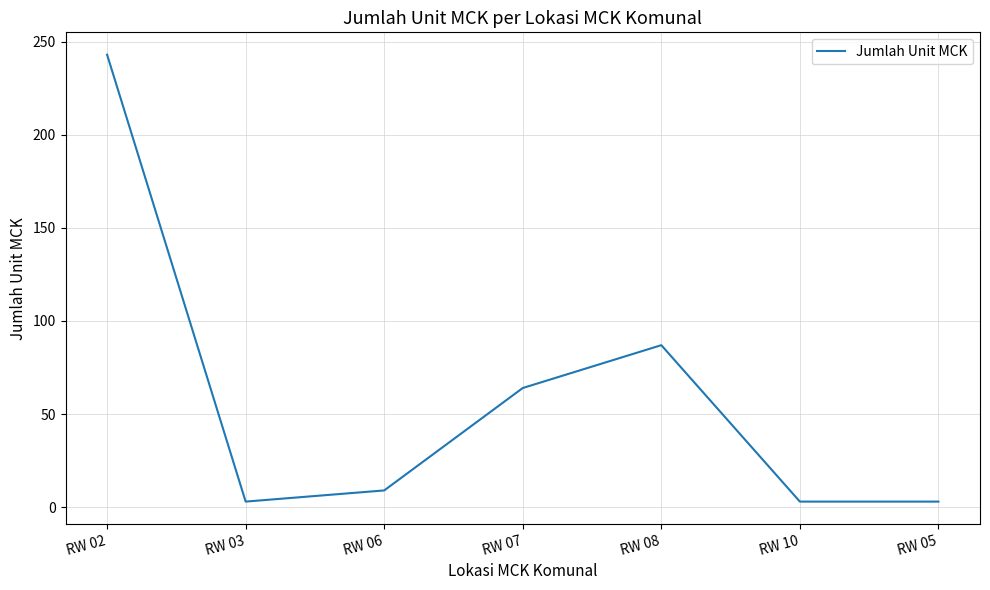

What is the difference between the second highest and minimum values?

84